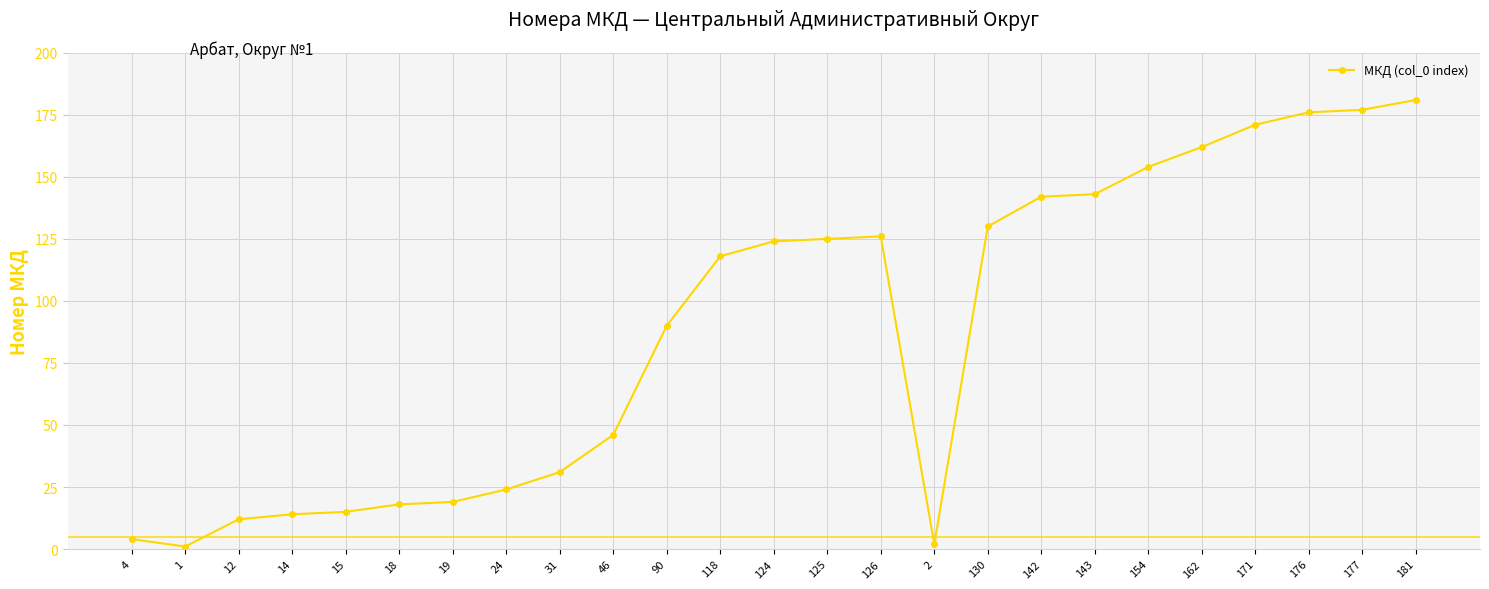

Approximately how many times larger is the value at 177 compared to 46?

3.8